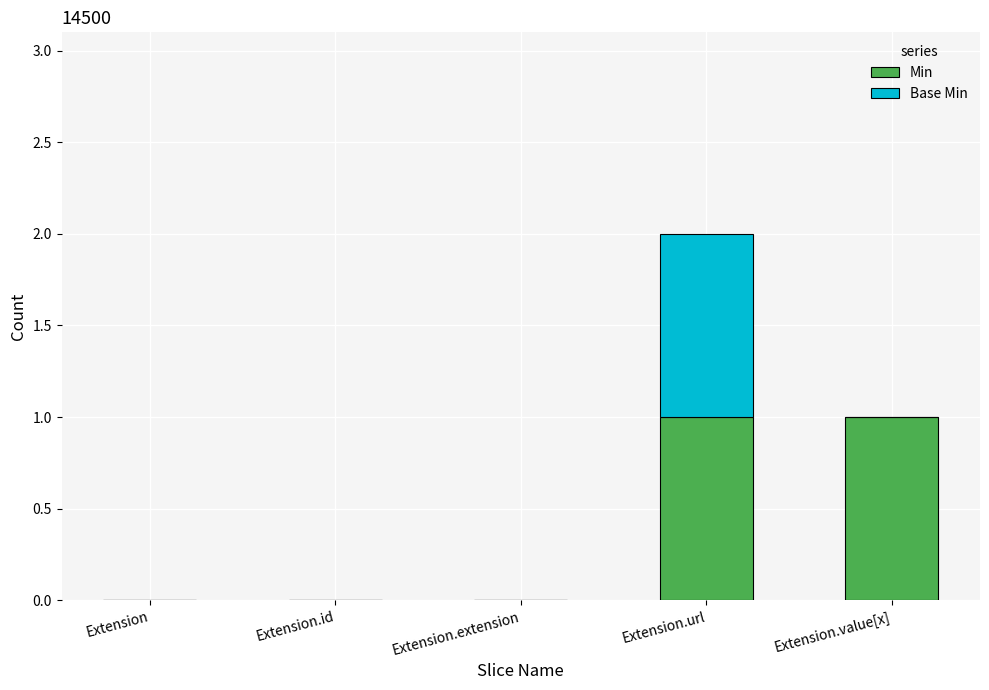

At which category is the sum across all series the highest?

Extension.url